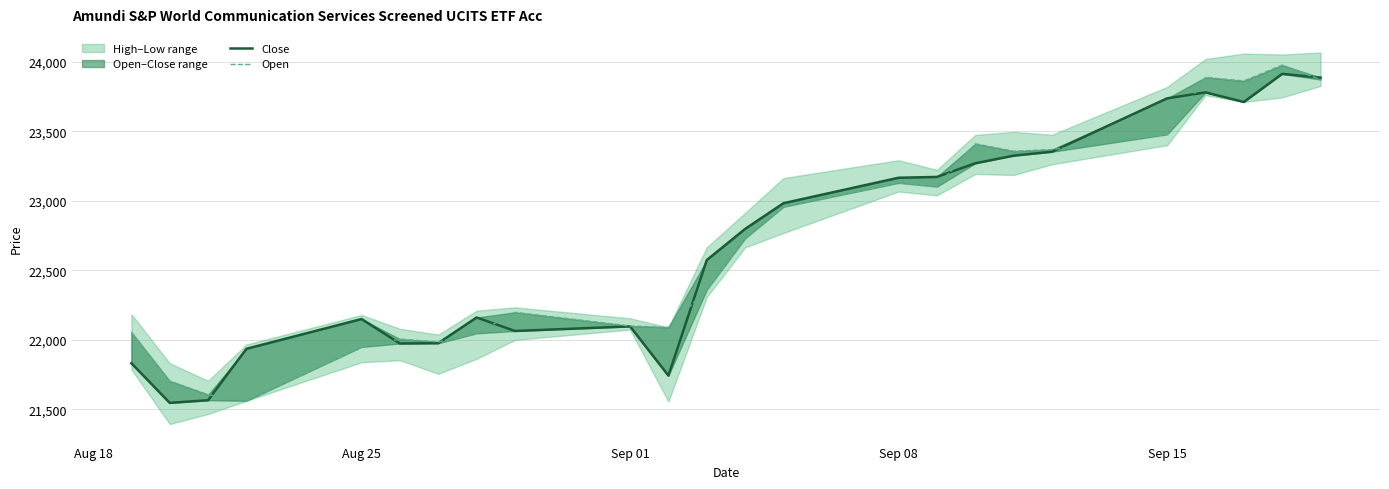

What is the difference between the maximum and minimum values in the Open series?

2414